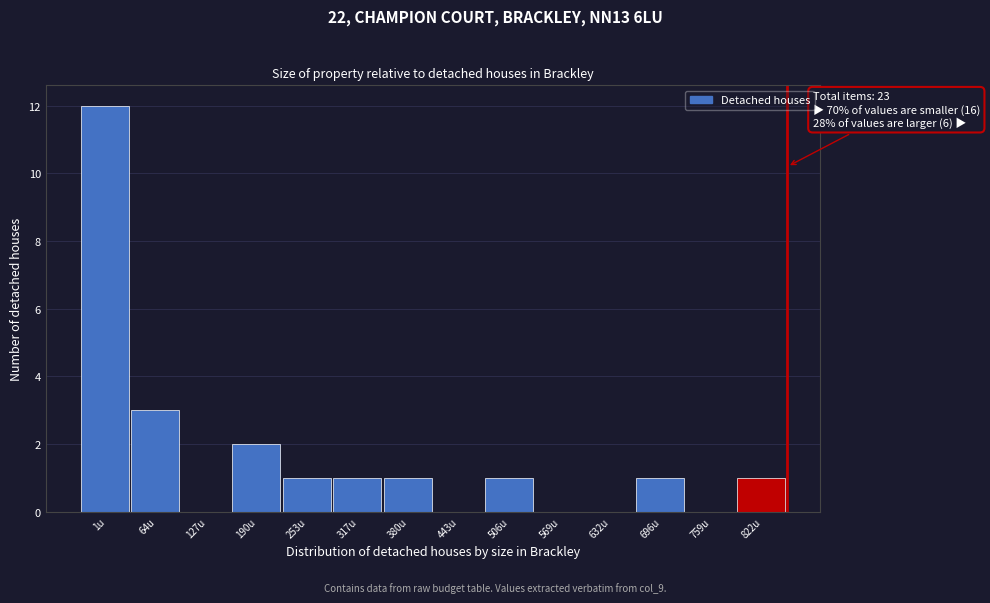

Reading left to right, what are all the values shown in this chart?

1u=12	64u=3	127u=0	190u=2	253u=1	317u=1	380u=1	443u=0	506u=1	569u=0	632u=0	696u=1	759u=0	822u=1